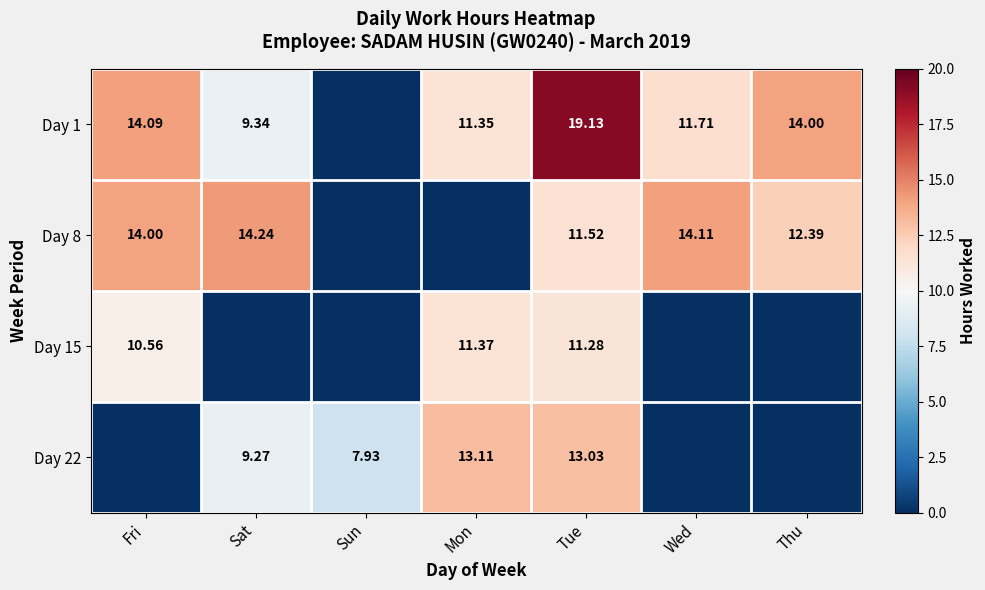

What is the average value of the Day 15 series?

4.7